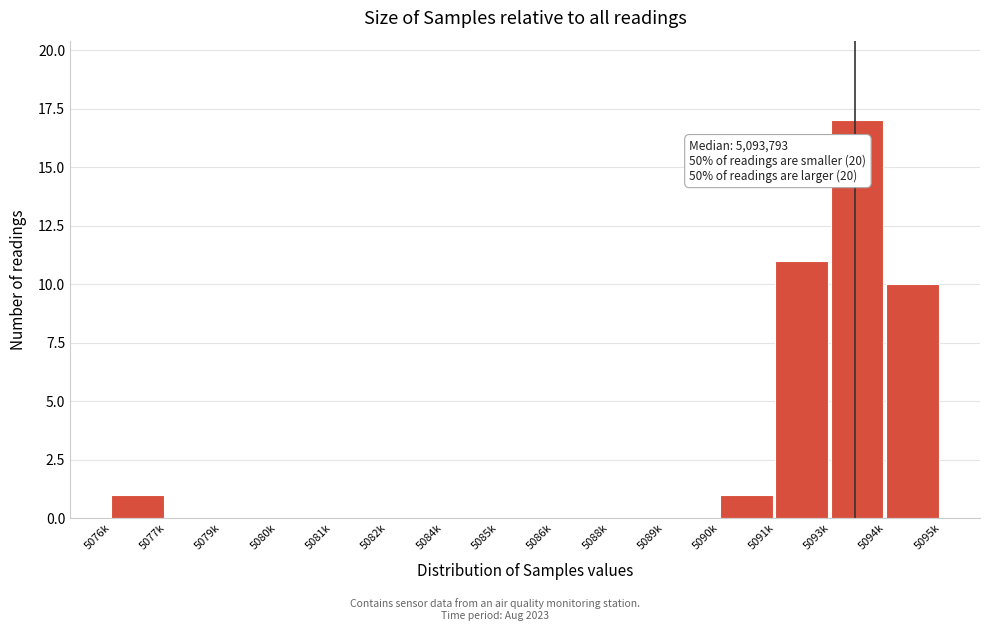

Reading right to left, what are all the values shown in this chart?

5094k=10	5093k=17	5091k=11	5090k=1	5089k=0	5088k=0	5086k=0	5085k=0	5084k=0	5082k=0	5081k=0	5080k=0	5079k=0	5077k=0	5076k=1